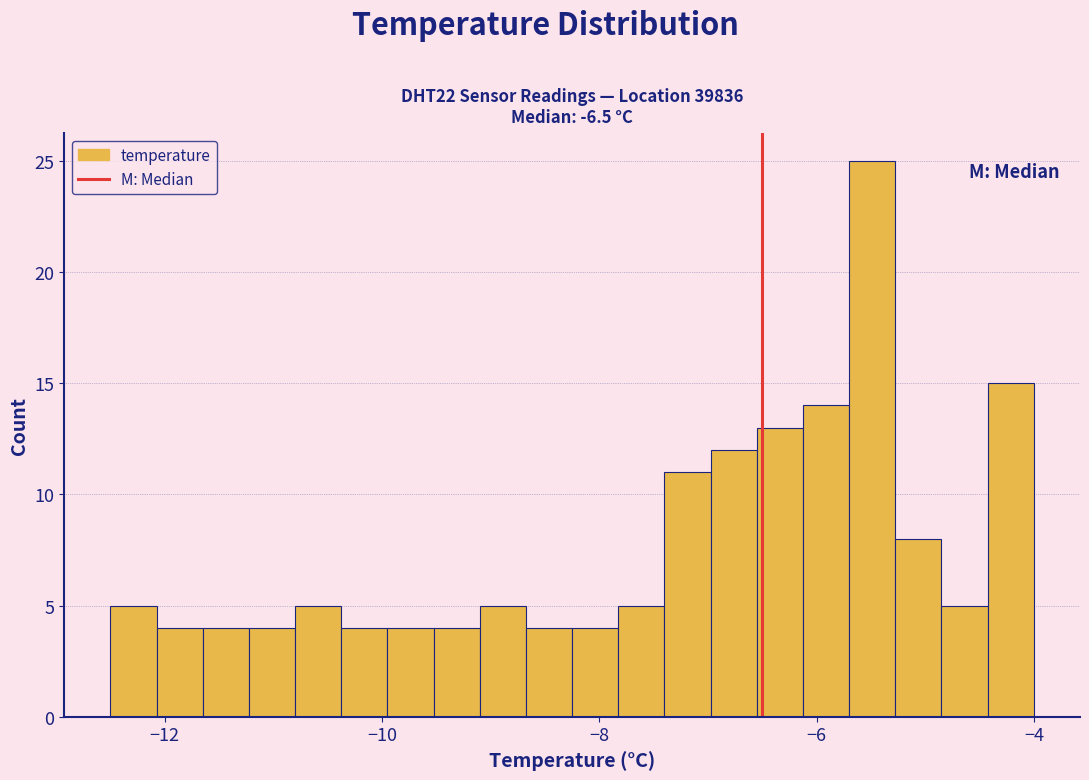

Read against the x-axis, roughly where is the centre of the tallest bar?

-5.4